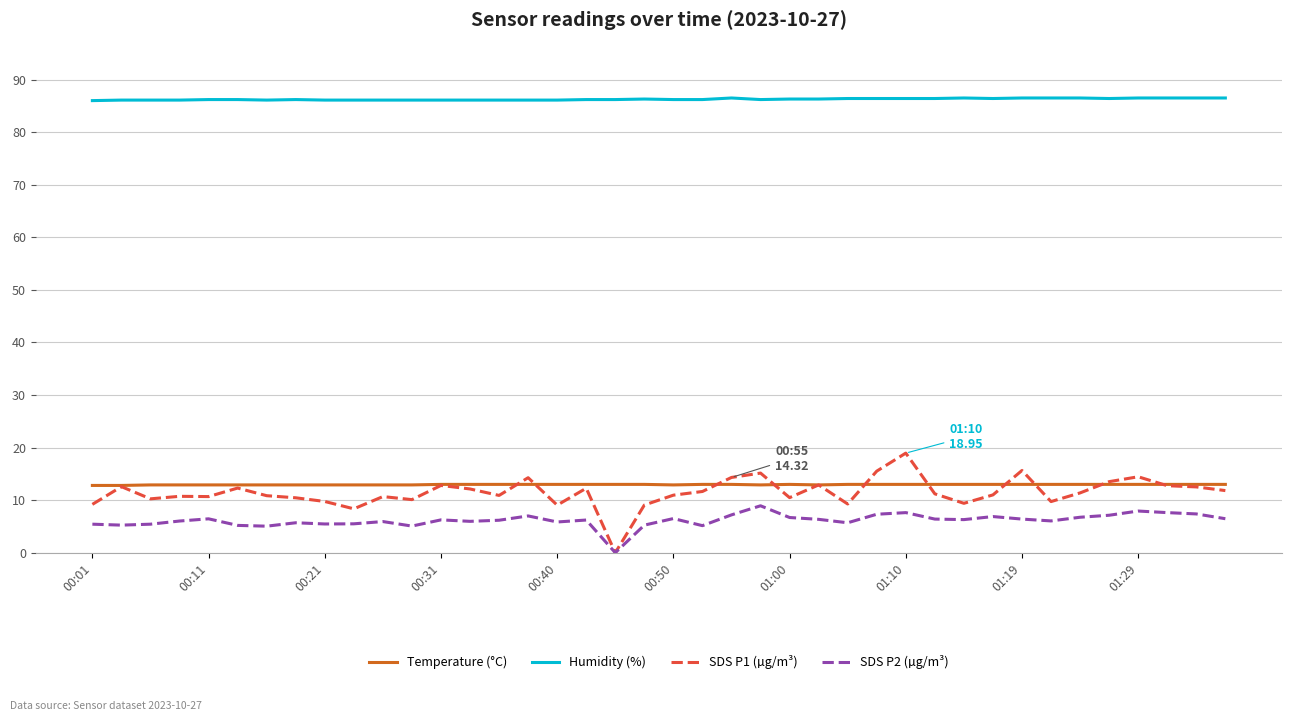

True or false: SDS P2 (µg/m³) and Humidity (%) cross at least once.

False